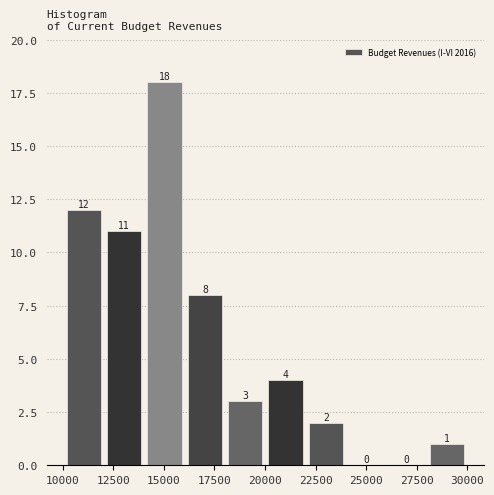

Read against the x-axis, roughly where is the centre of the tallest bar?

15000